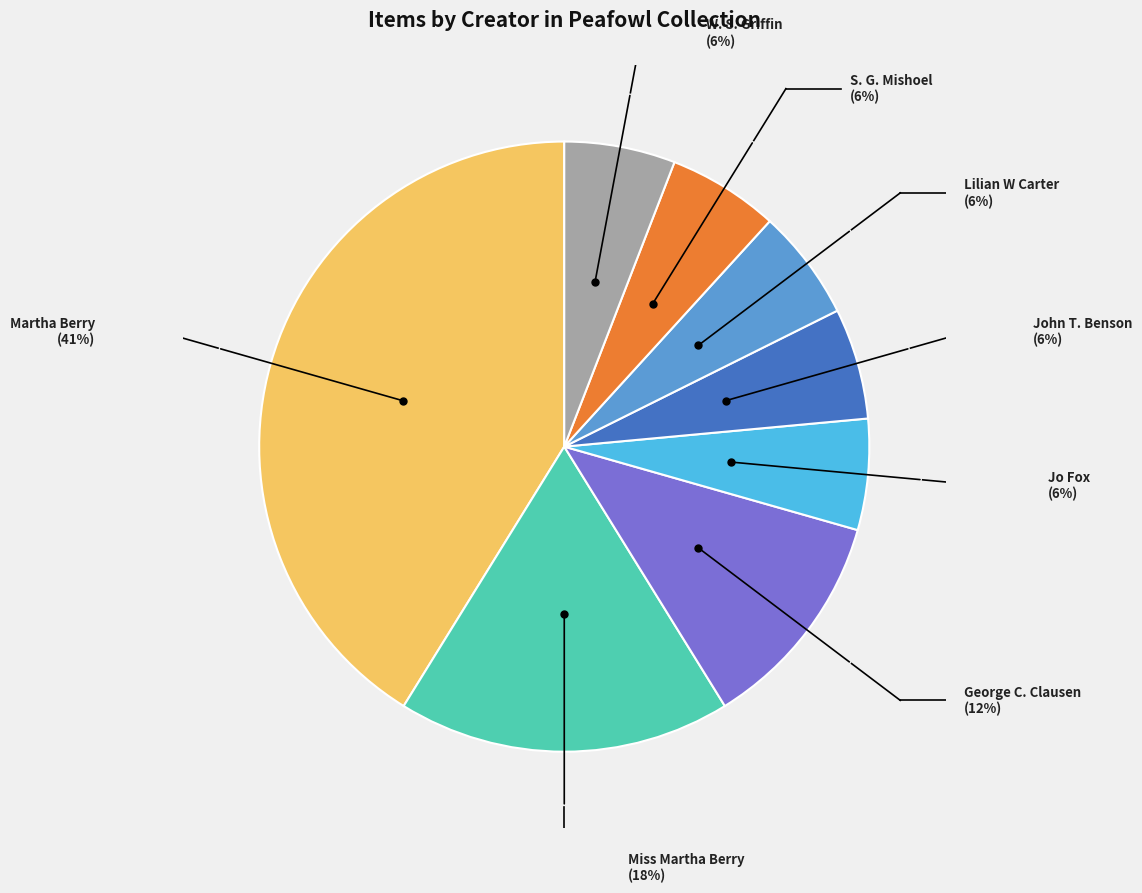

Combined, do John T. Benson and Martha Berry account for over 50%?

No